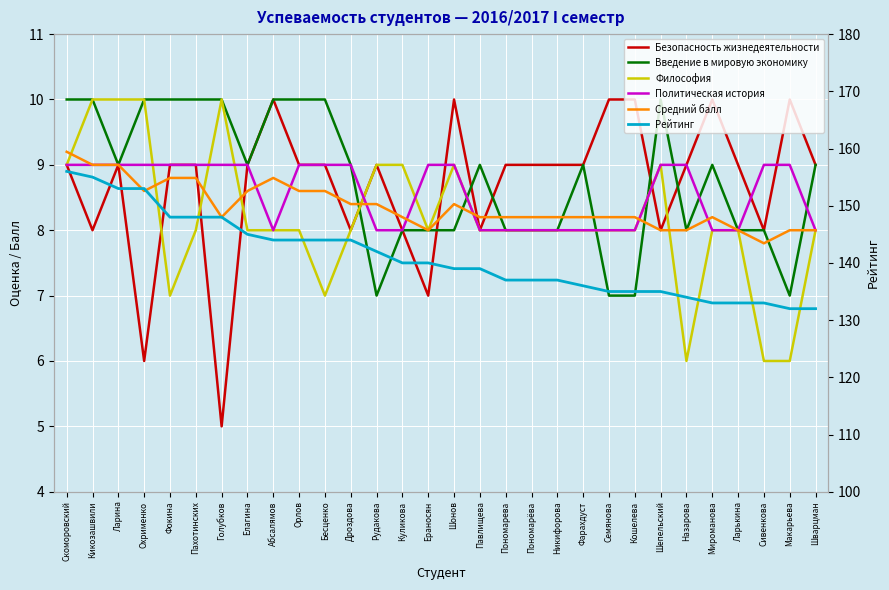

At which label does Рейтинг first exceed 140?

Скоморовский